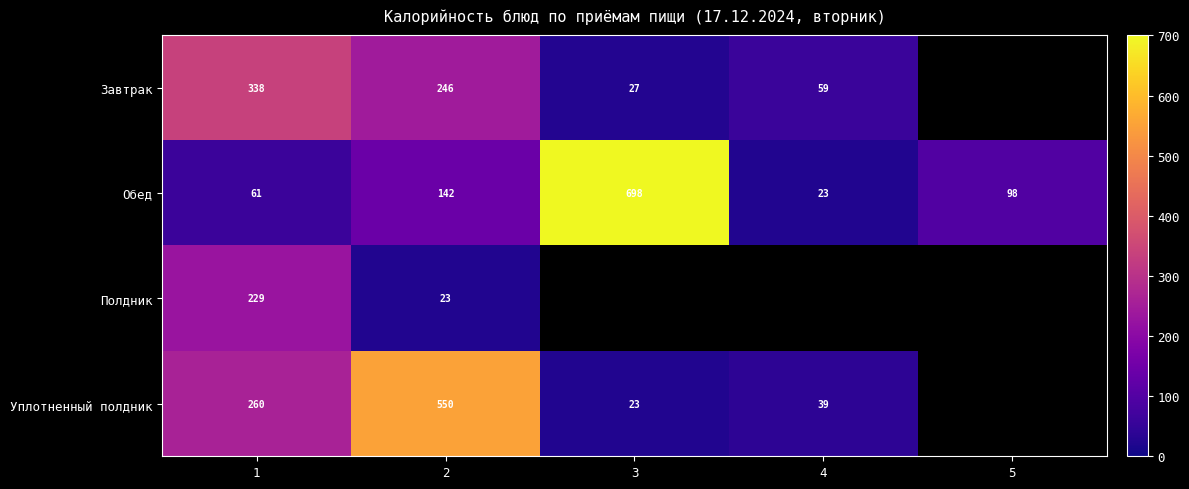

What is the minimum value shown in the chart?

23.3